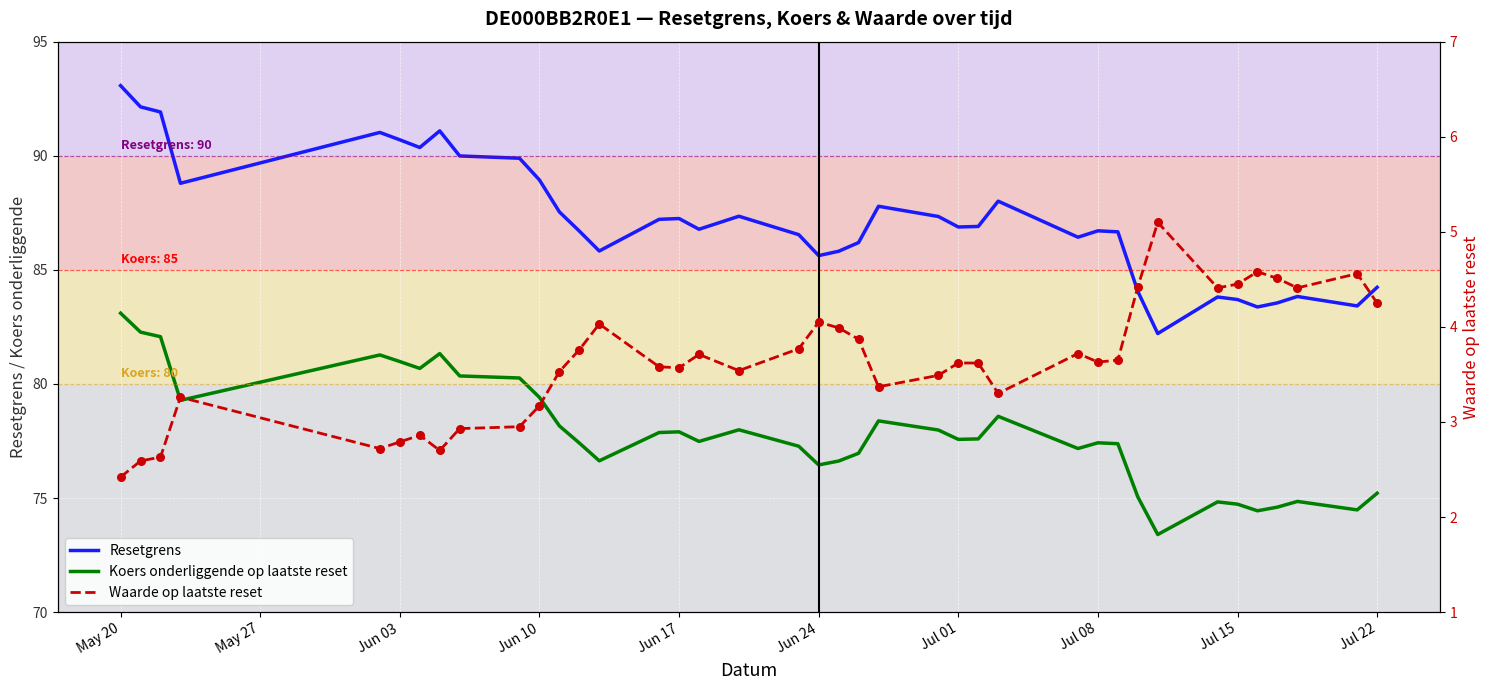

Which series contains the highest Y value?

Resetgrens